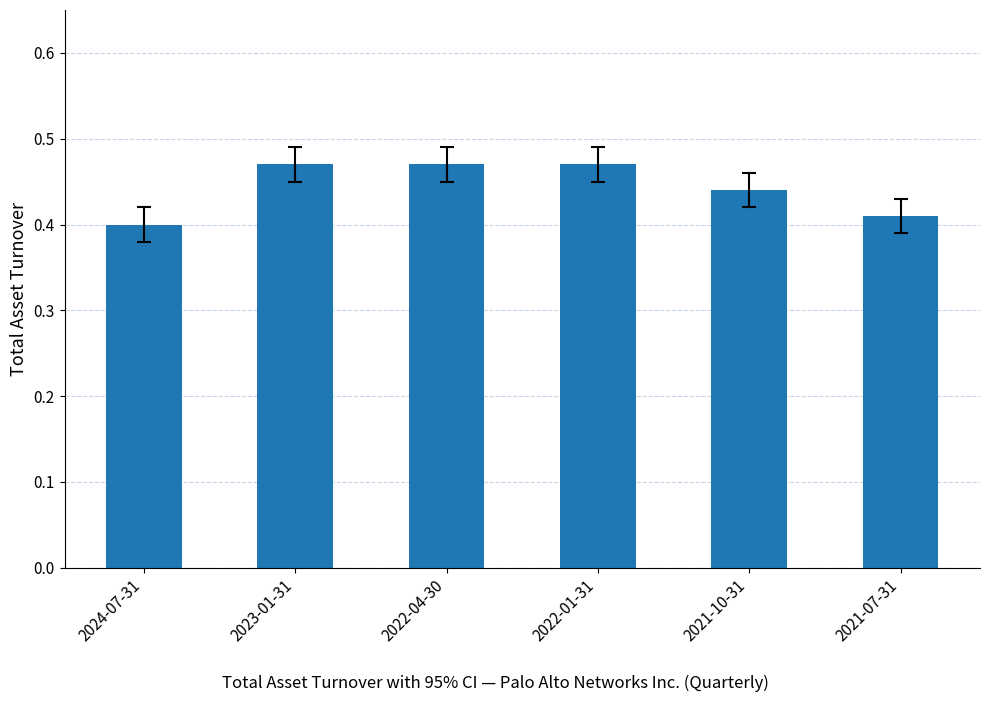

Is it true that the value at 2023-01-31 is 0.2?

False